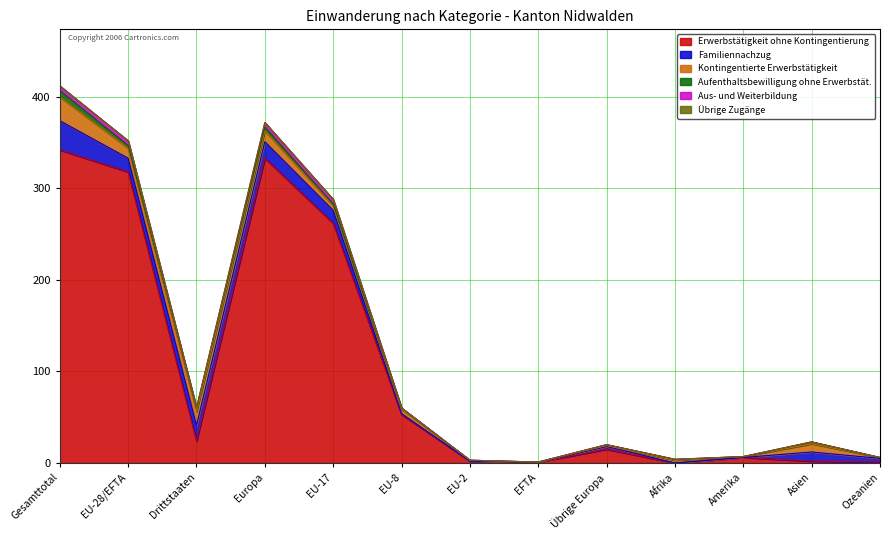

Which series changed the most between EU-8 and Übrige Europa?

Erwerbstätigkeit ohne Kontingentierung